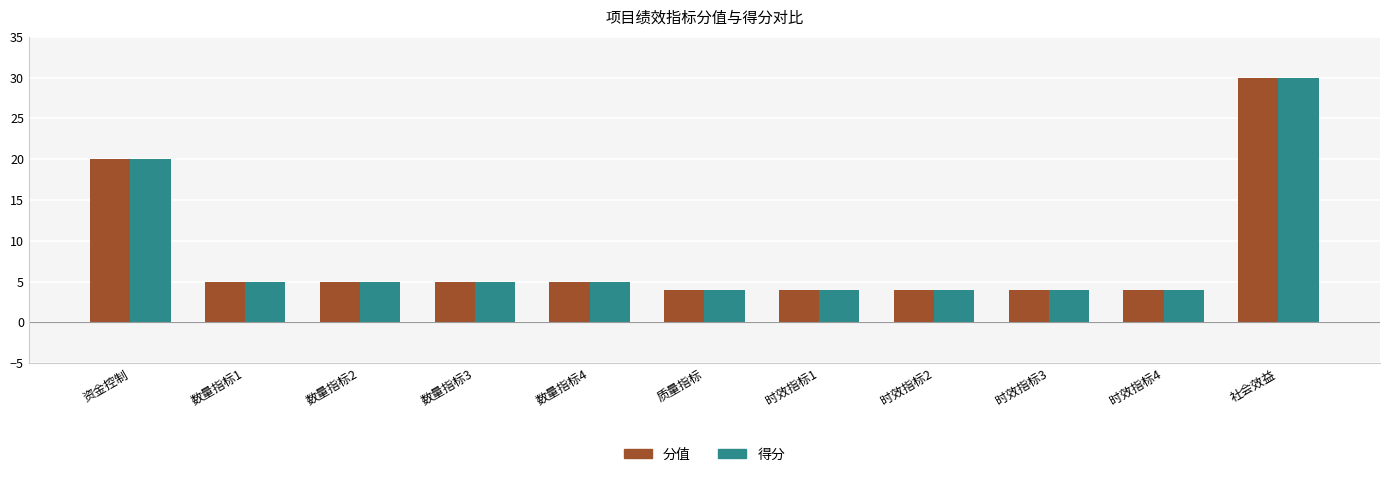

The 得分 series shows 4 at 时效指标3. True or false?

True